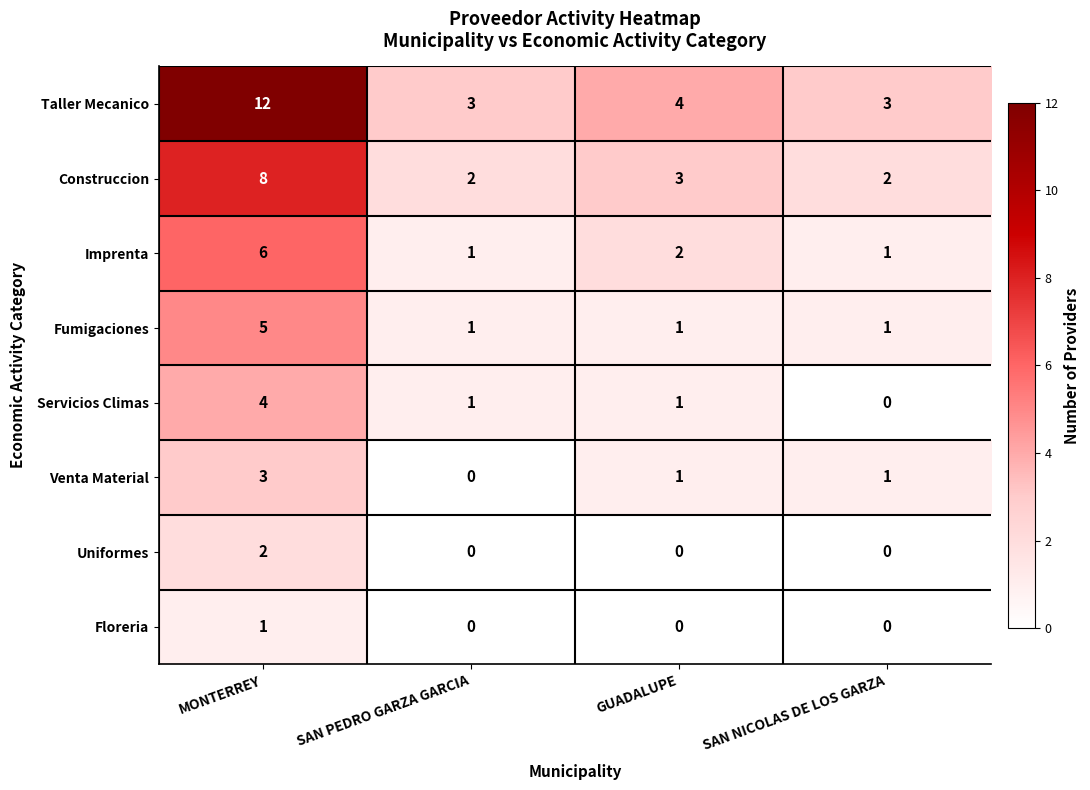

At which category does the chart reach its peak across all series?

MONTERREY